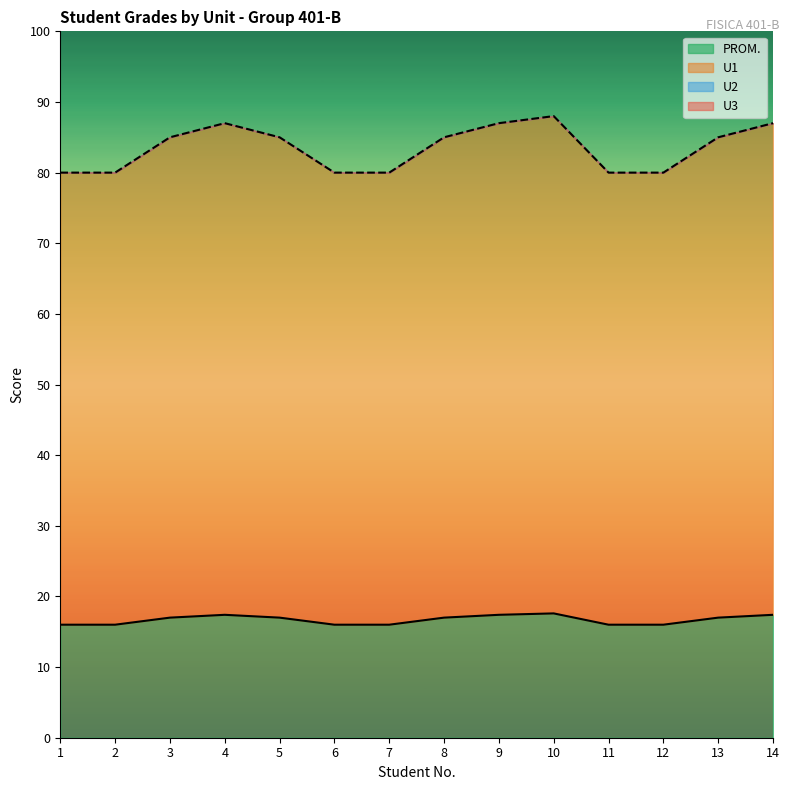

Which category has the highest value in the U1 series?

10